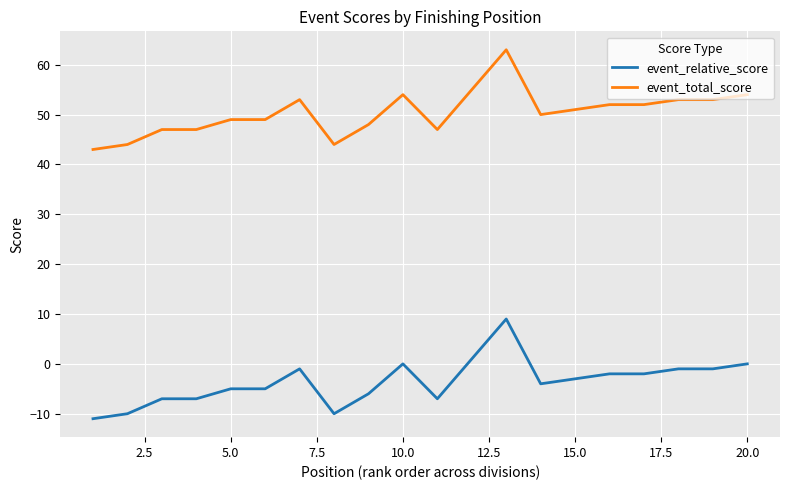

Is this an area chart (filled region under the line)?

No